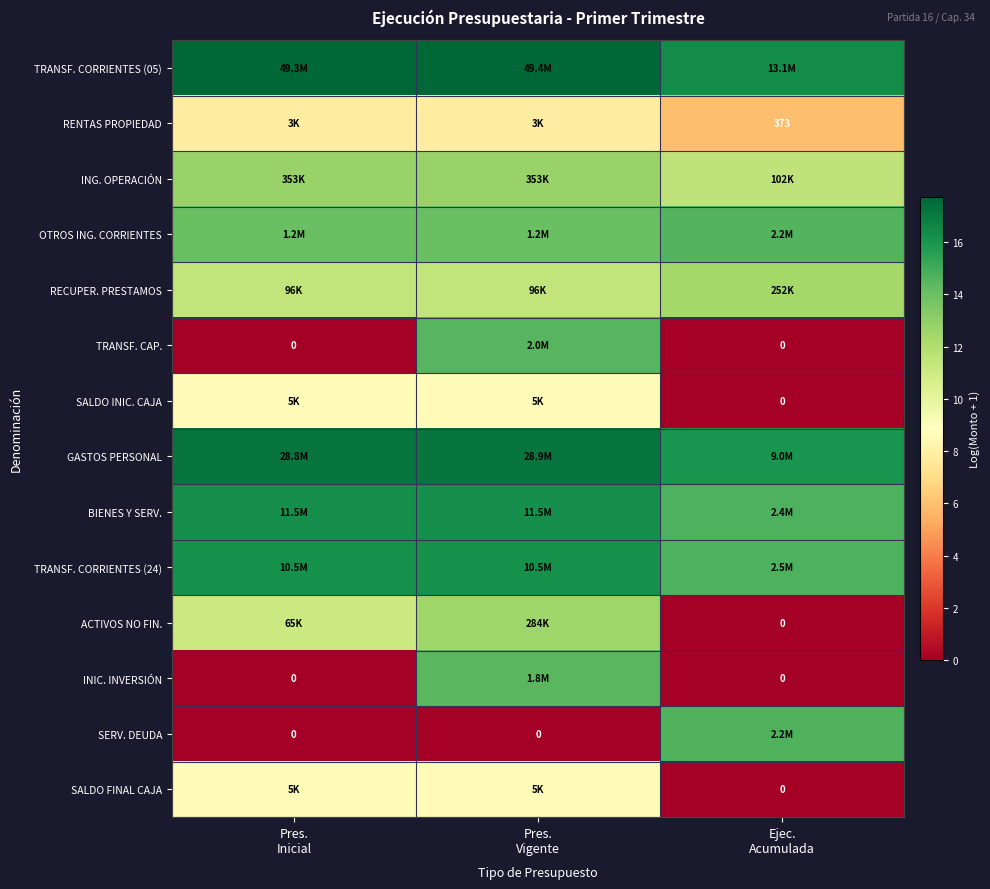

Rank the series at Ejec. Acumulada from lowest to highest value.

TRANSF. CAP., SALDO INIC. CAJA, ACTIVOS NO FIN., INIC. INVERSIÓN, SALDO FINAL CAJA, RENTAS PROPIEDAD, ING. OPERACIÓN, RECUPER. PRESTAMOS, OTROS ING. CORRIENTES, SERV. DEUDA, BIENES Y SERV., TRANSF. CORRIENTES (24), GASTOS PERSONAL, TRANSF. CORRIENTES (05)